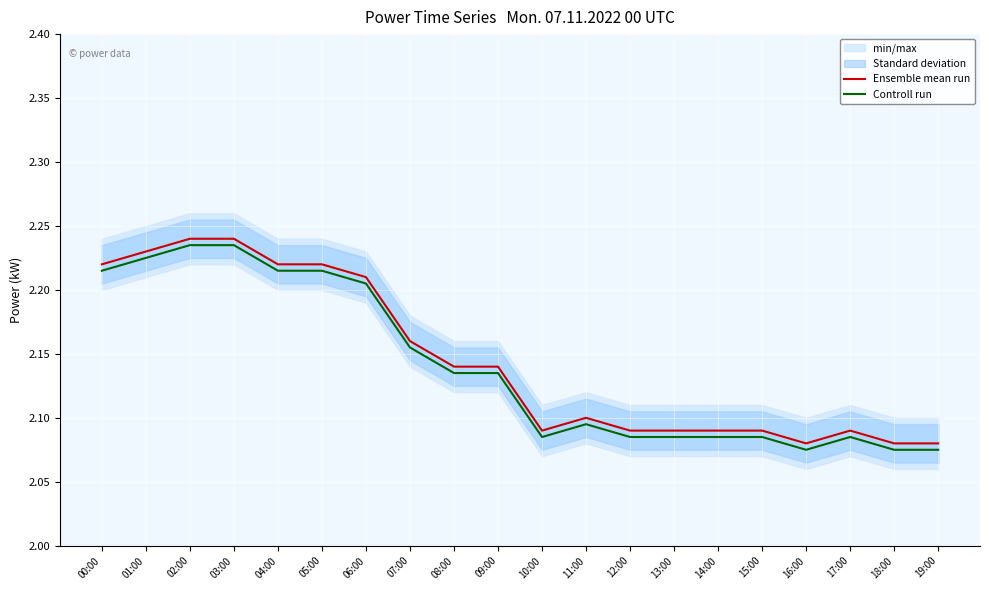

At how many categories does at least one series exceed 2?

20